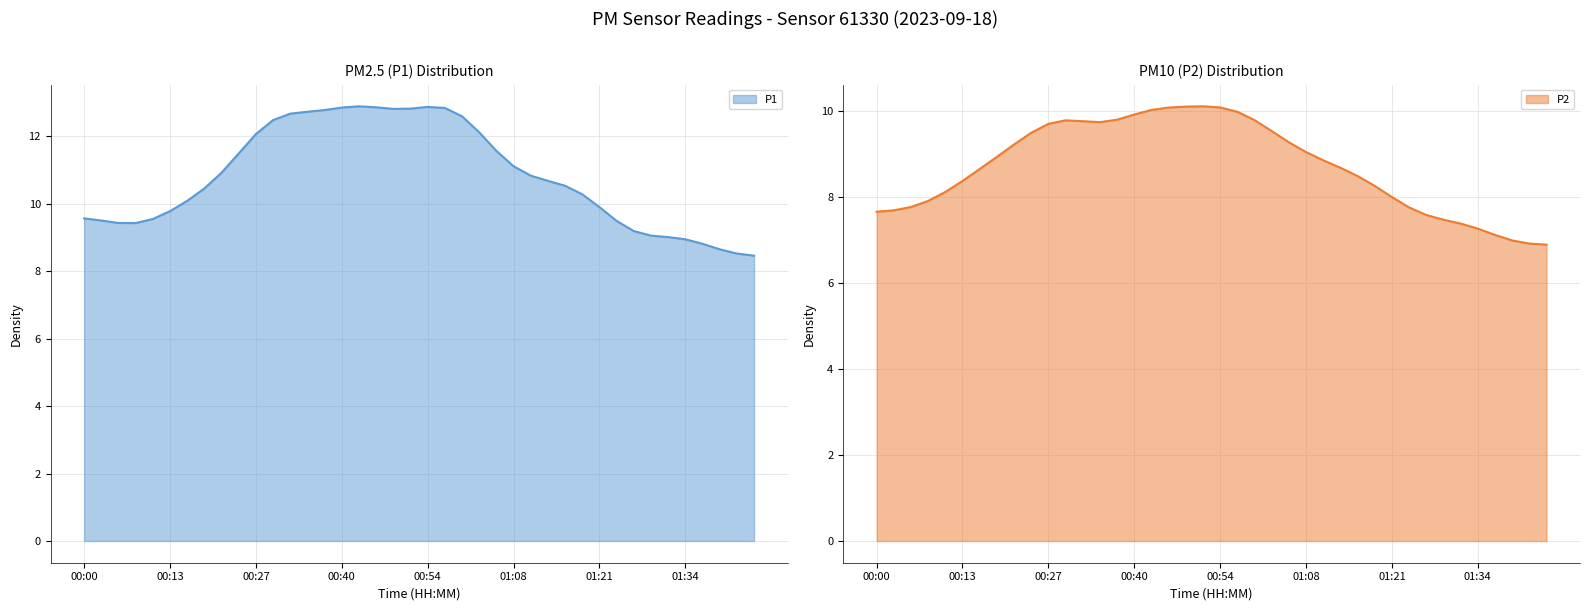

Rank the series at 00:43 from highest to lowest value.

P1, P2